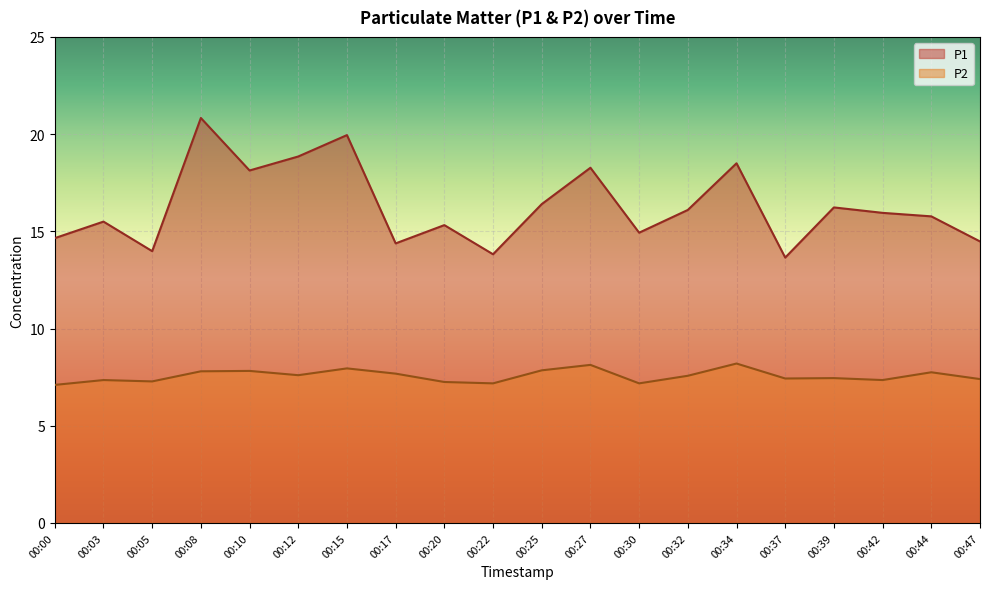

Does the chart display data point markers on the line(s)?

No